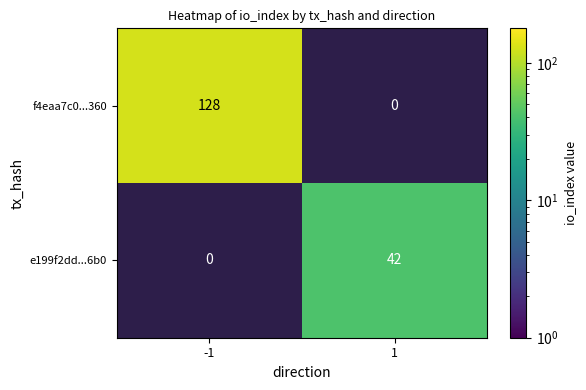

List the series in order of their overall mean, lowest first.

e199f2dd...6b0, f4eaa7c0...360